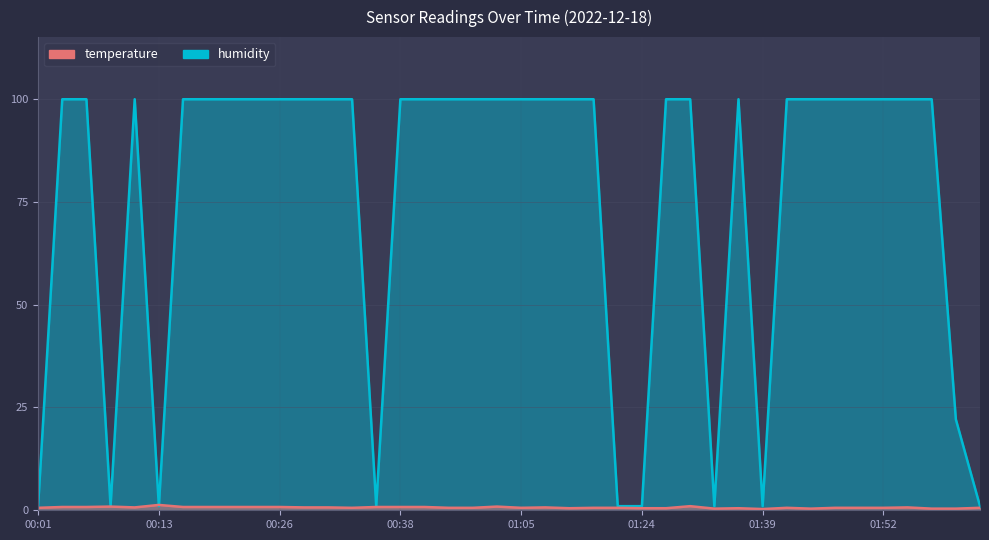

At which category is the sum across all series the highest?

01:32